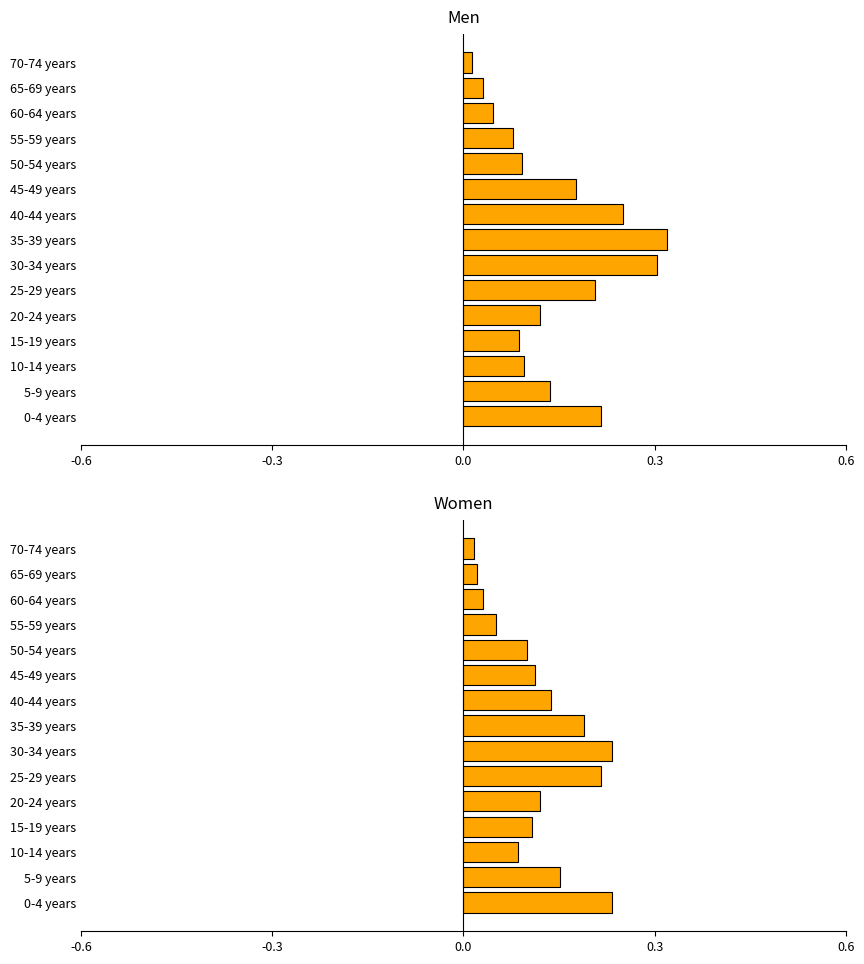

True or false: Women has a value of 0.2 at 25-29 years.

True